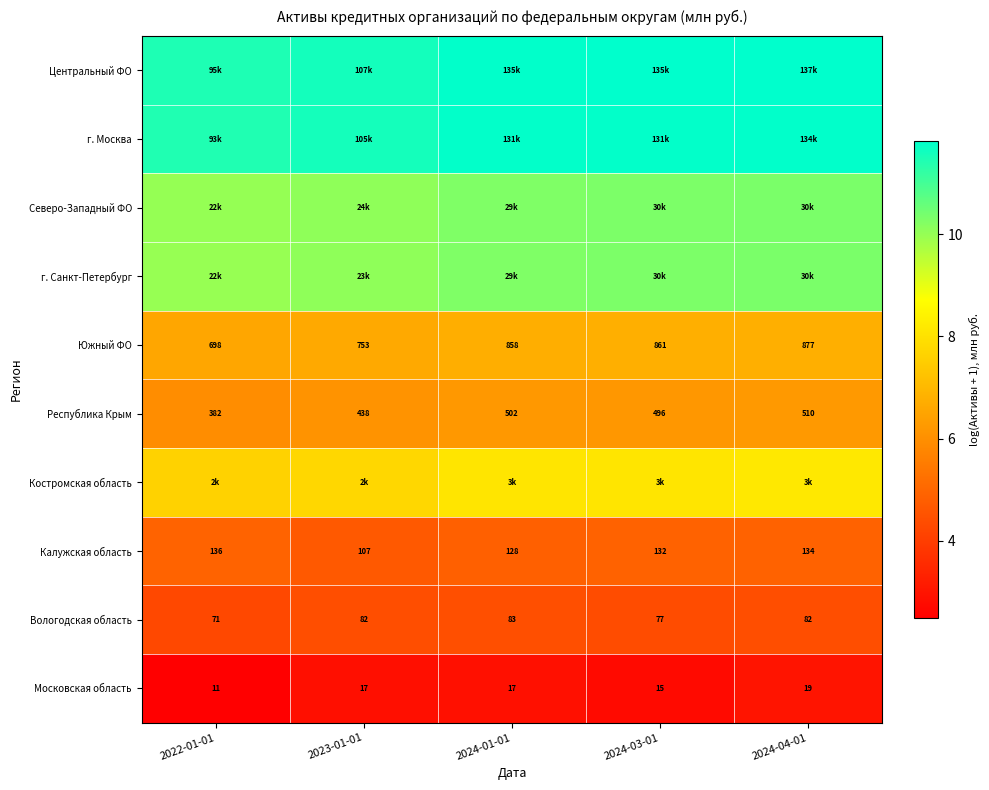

What is the smallest value displayed?

2.5